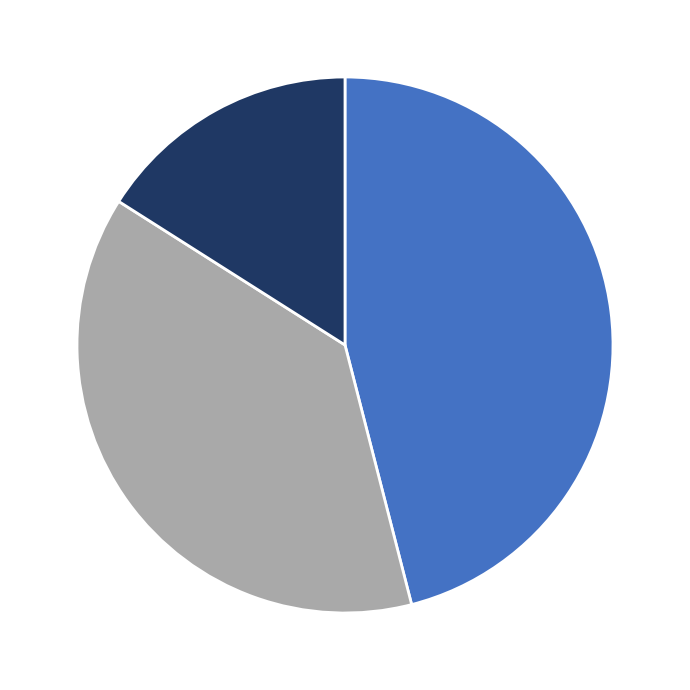

Is there any slice that represents more than half of the pie?

No